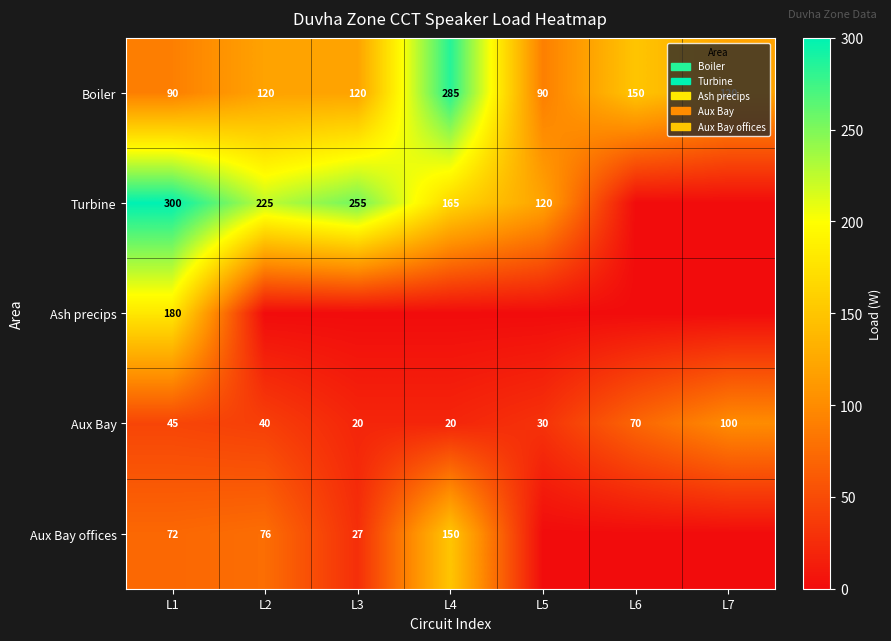

The Aux Bay series shows 7.6 at L5. True or false?

False